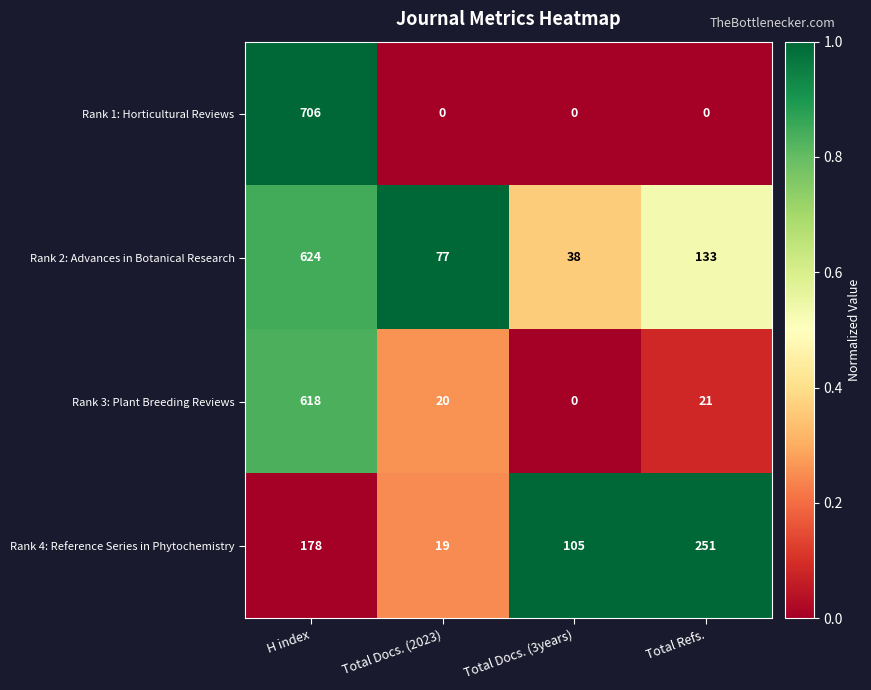

Is it true that Rank 4: Reference Series in Phytochemistry equals 105 at Total Docs. (3years)?

True